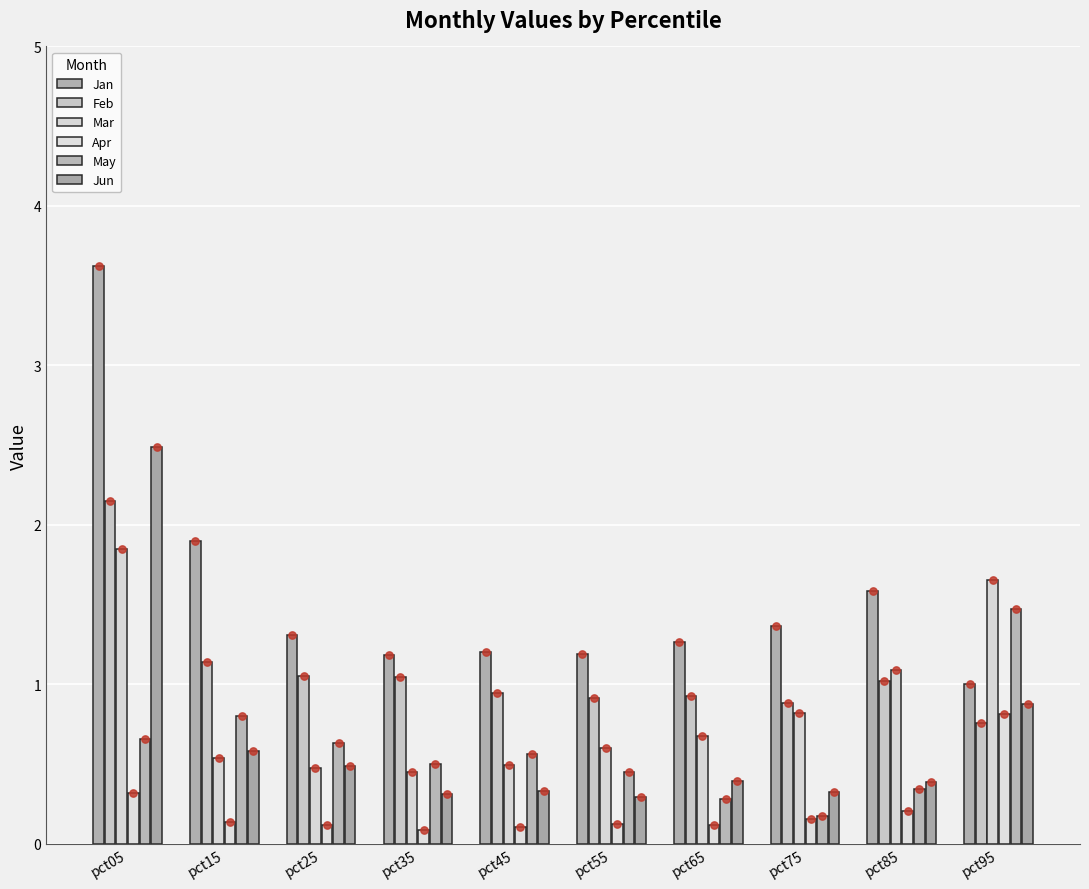

Which series has the largest total across all categories?

Jan